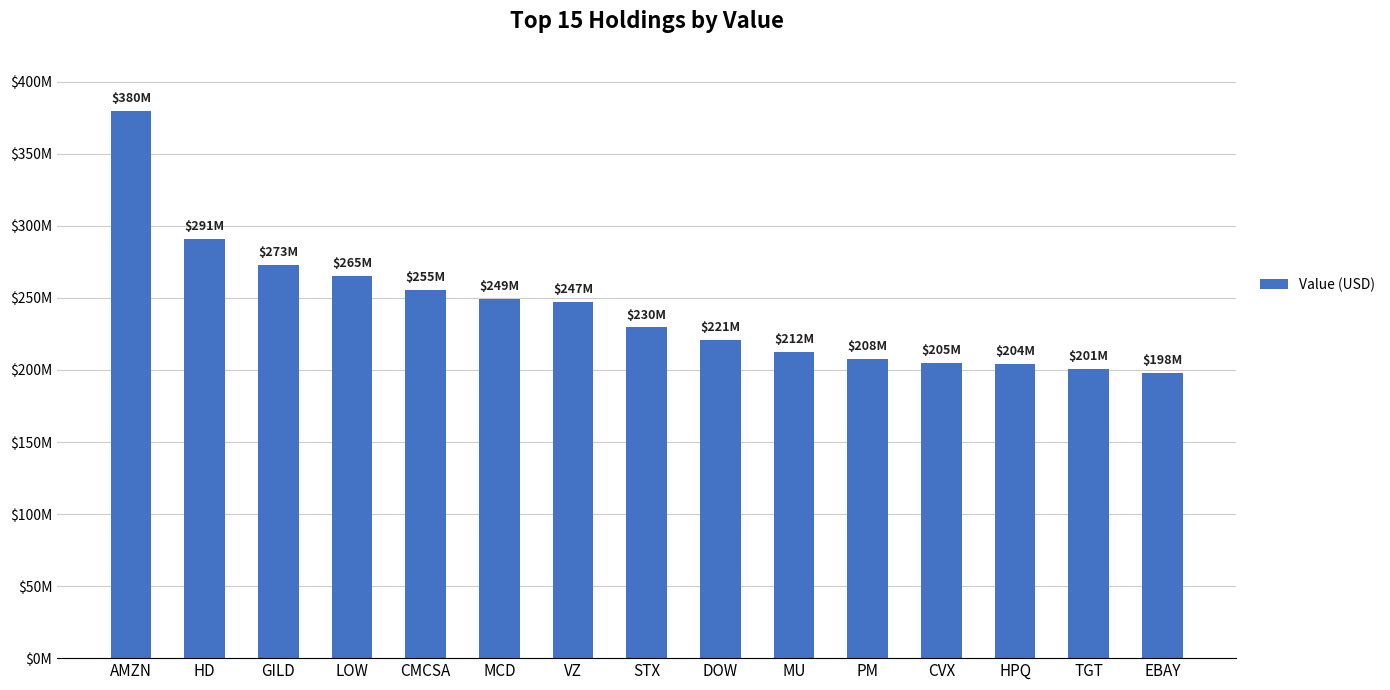

Are the bars horizontal?

No